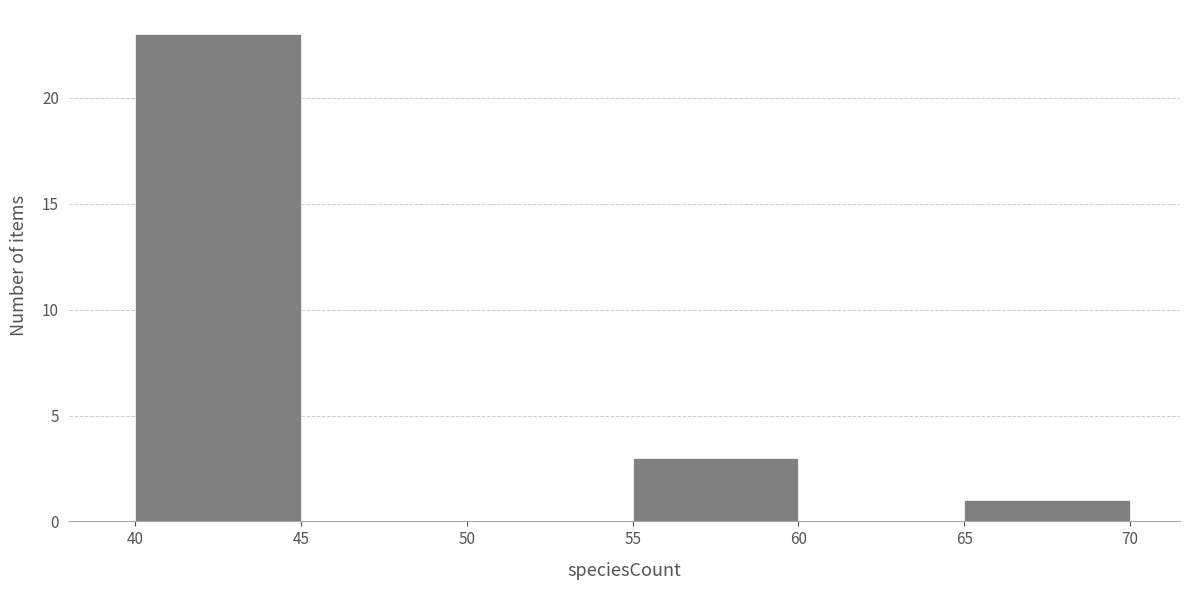

What is the height of the bar covering 65 to 70 on the x-axis? The values are not printed on the chart, so give them approximately, as read against the axis.

1